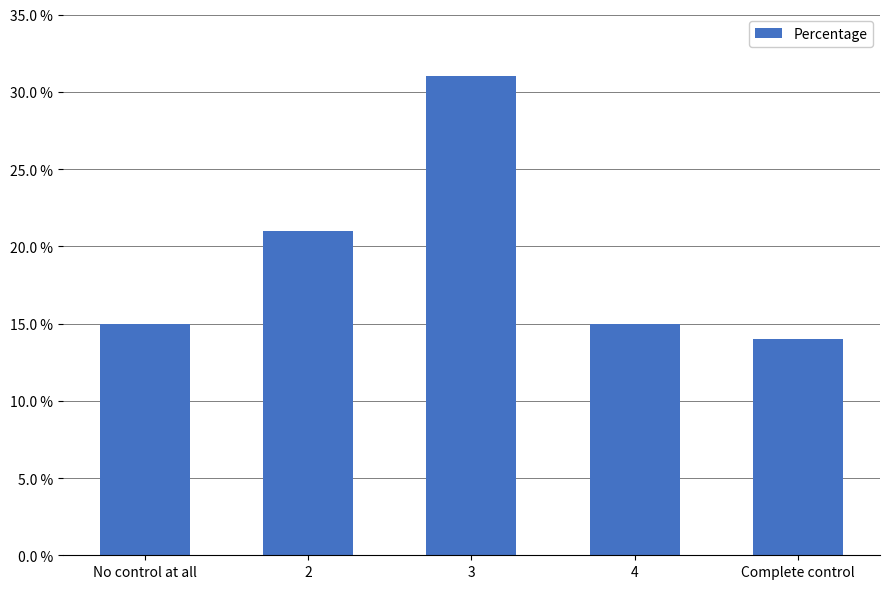

How many data points does each series have?

5